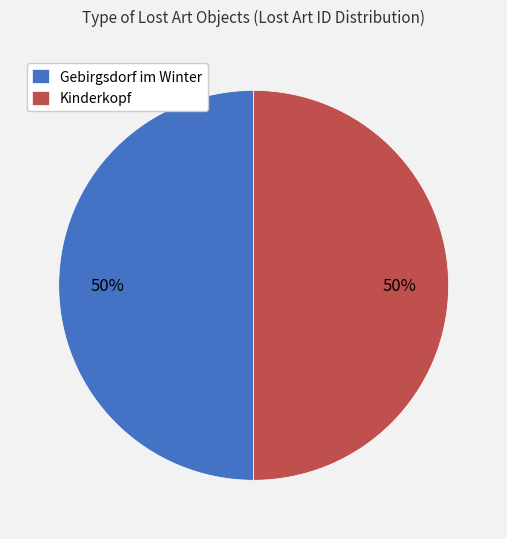

Do Gebirgsdorf im Winter and Kinderkopf together represent more than half of the pie?

Yes